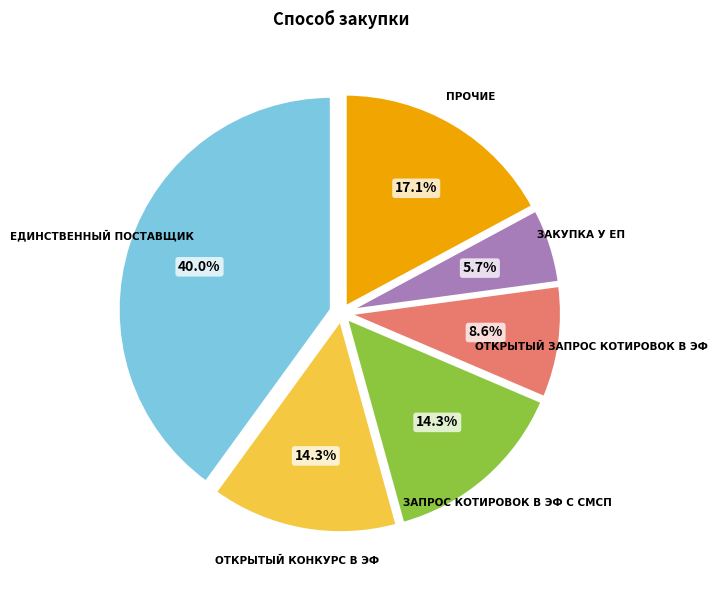

Is there a majority slice in this chart?

No